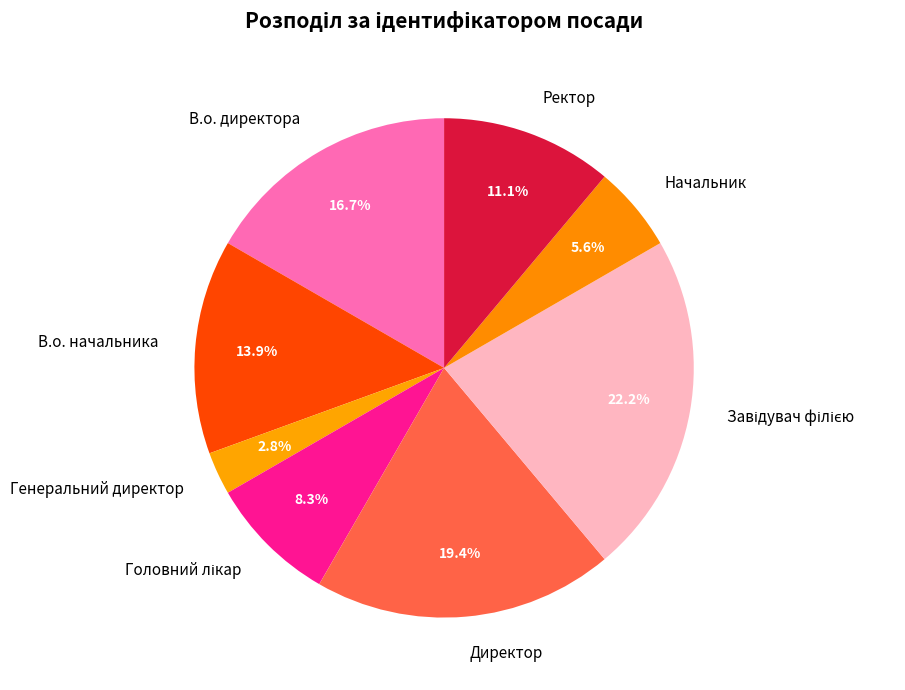

Which category has the smallest portion of the pie?

Генеральний директор